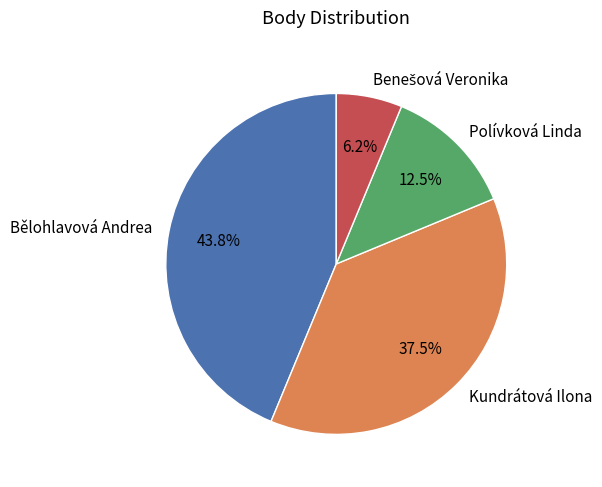

What is the total percentage of Kundrátová Ilona and Polívková Linda?

50.0%